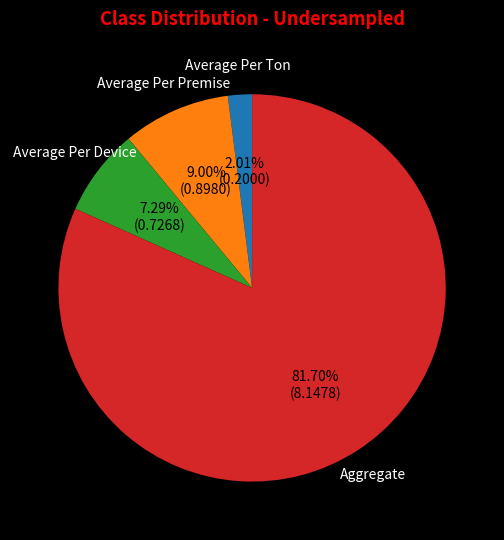

Is it true that Average Per Premise is 1% of the pie?

False